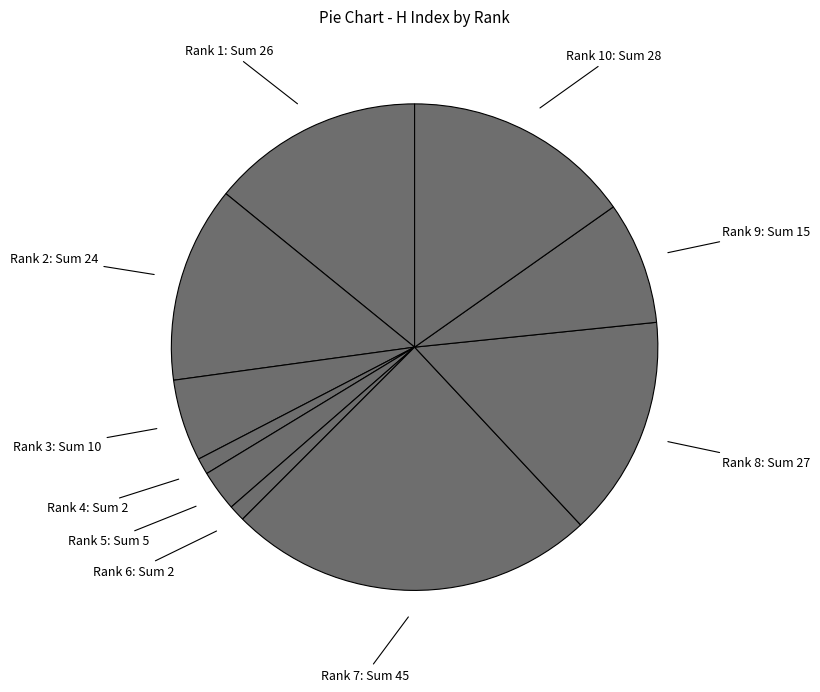

To the nearest percent, what is the difference between the largest and smallest slice percentages?

23%